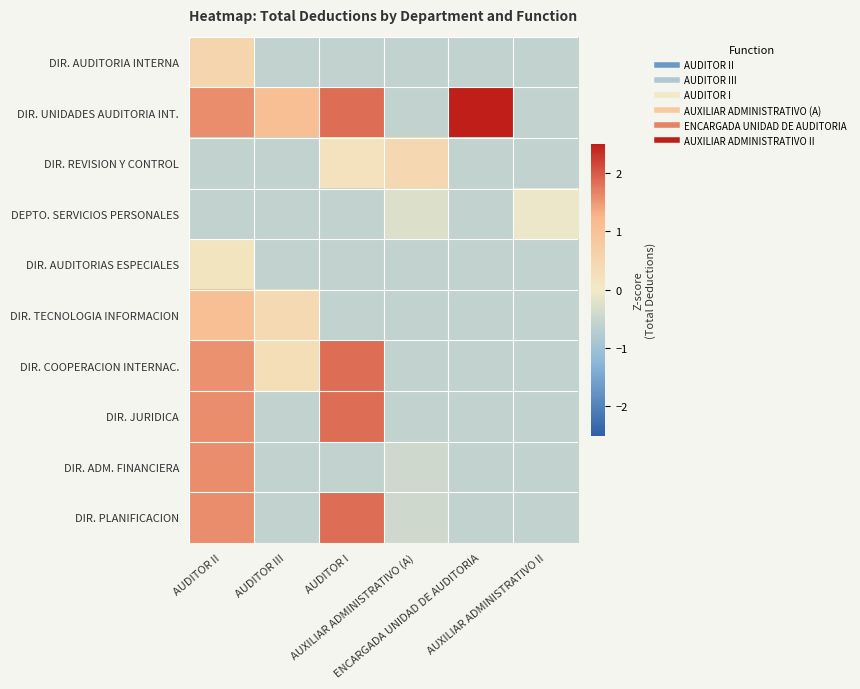

At which category is the sum across all series the highest?

AUDITOR II